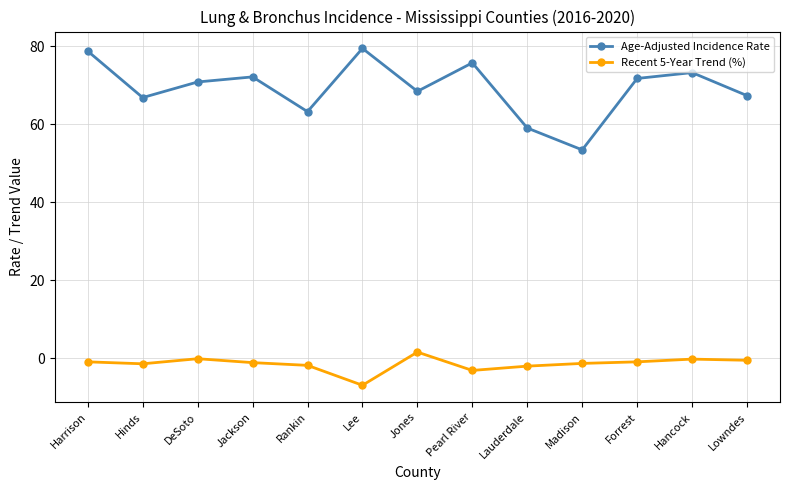

What is the label of the 6th point from the right?

Pearl River